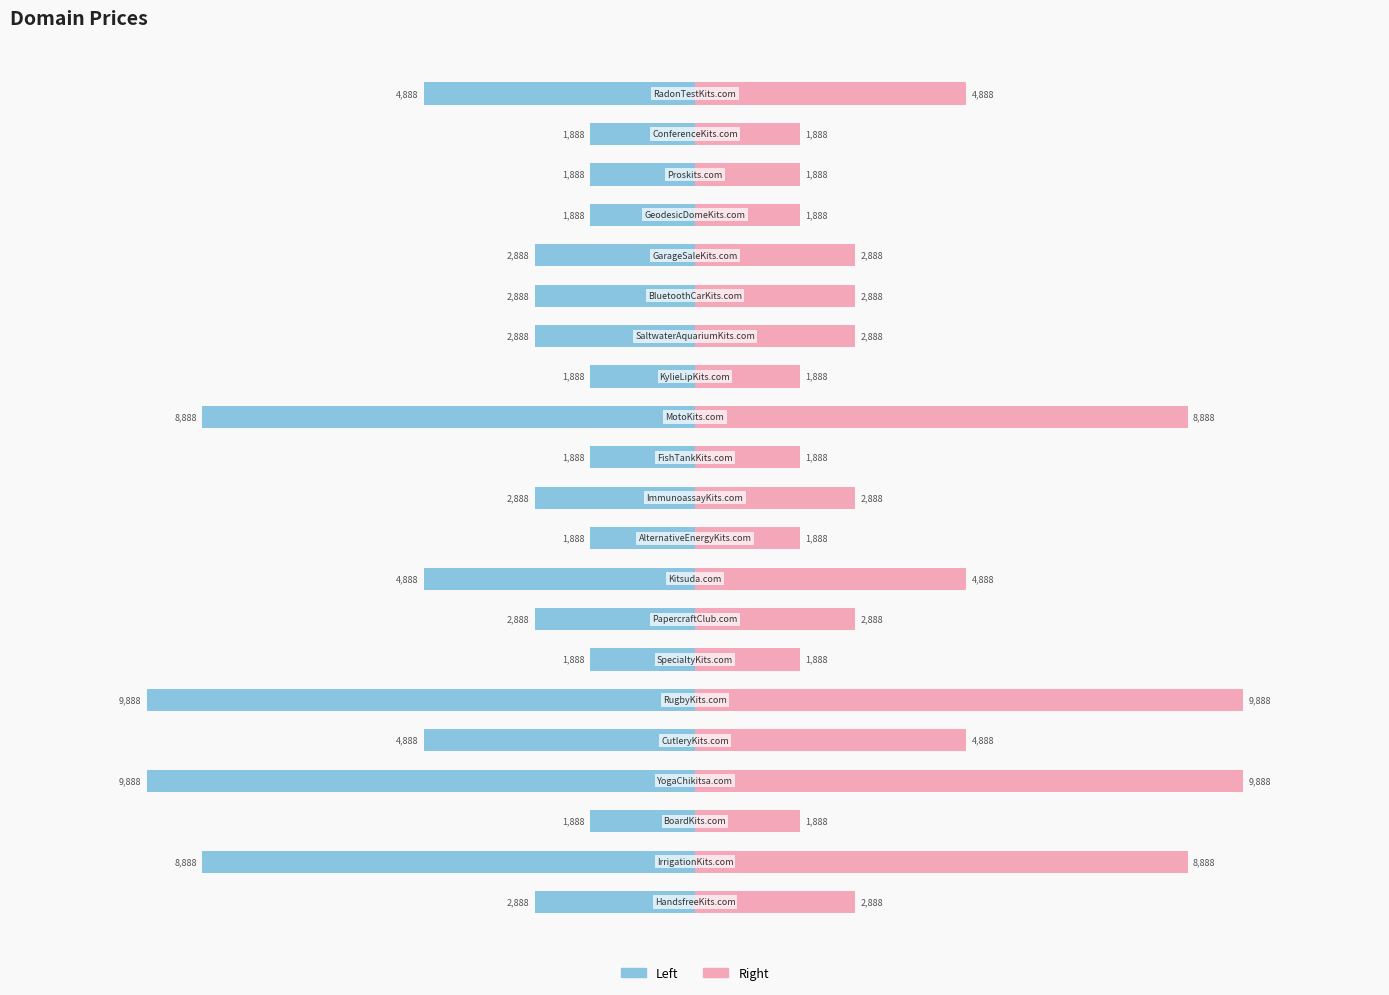

How many groups of bars are there?

21